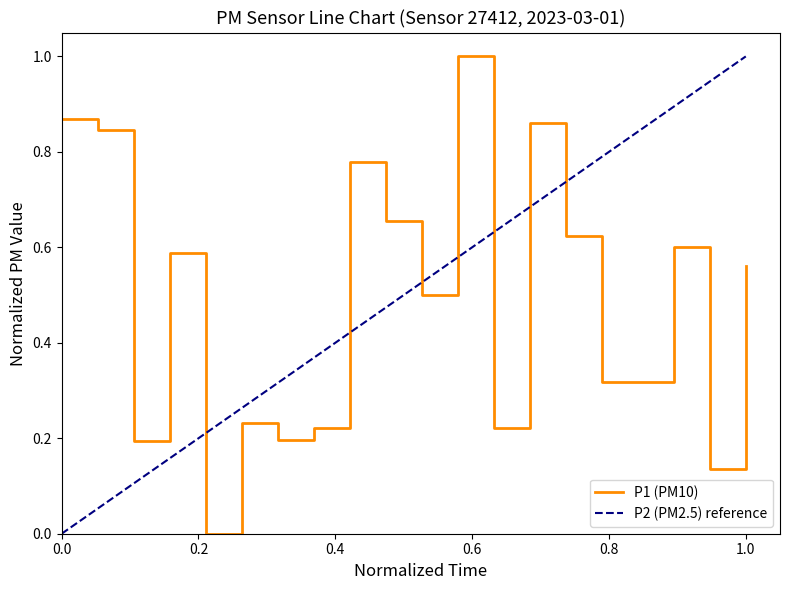

How many values are between 0 and 1?

20